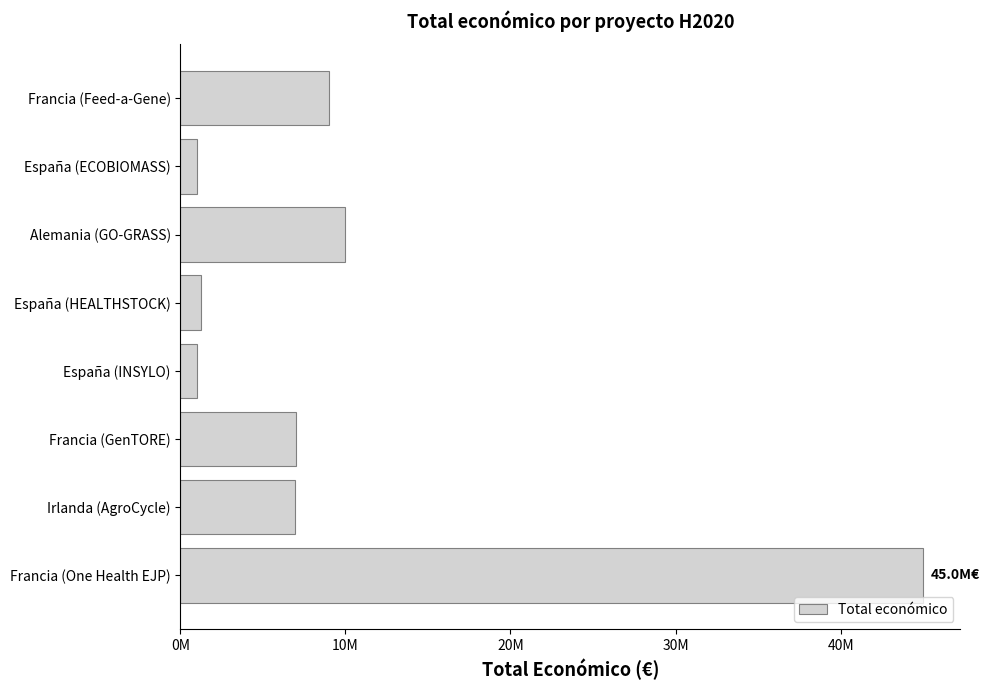

How many categories are shown in the chart?

8